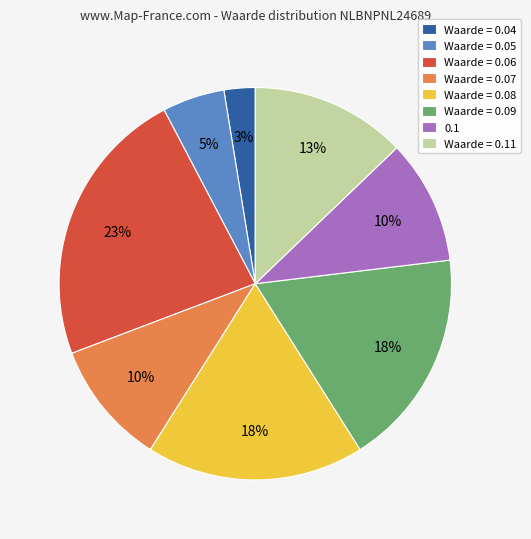

To the nearest percent, what is the average slice percentage?

12%